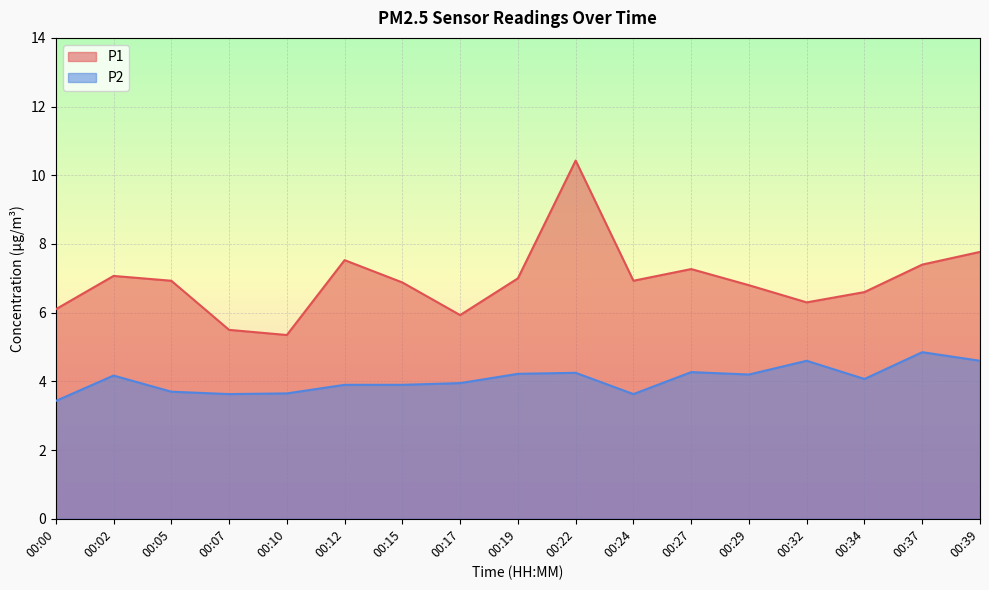

How many values in the P1 series are below 6?

3